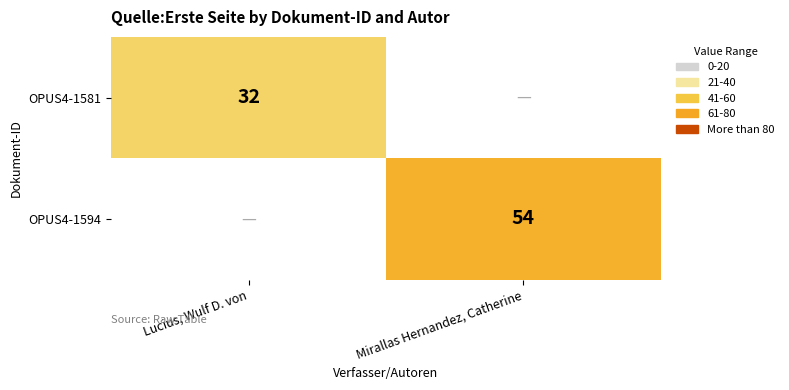

Is the value of OPUS4-1581 at Lucius, Wulf D. von greater than the value of OPUS4-1594 at Mirallas Hernandez, Catherine?

No